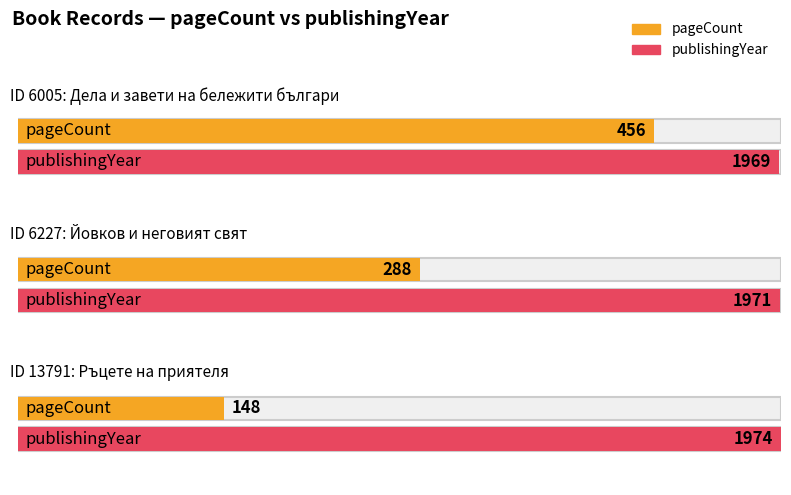

How many series are shown in this chart?

2